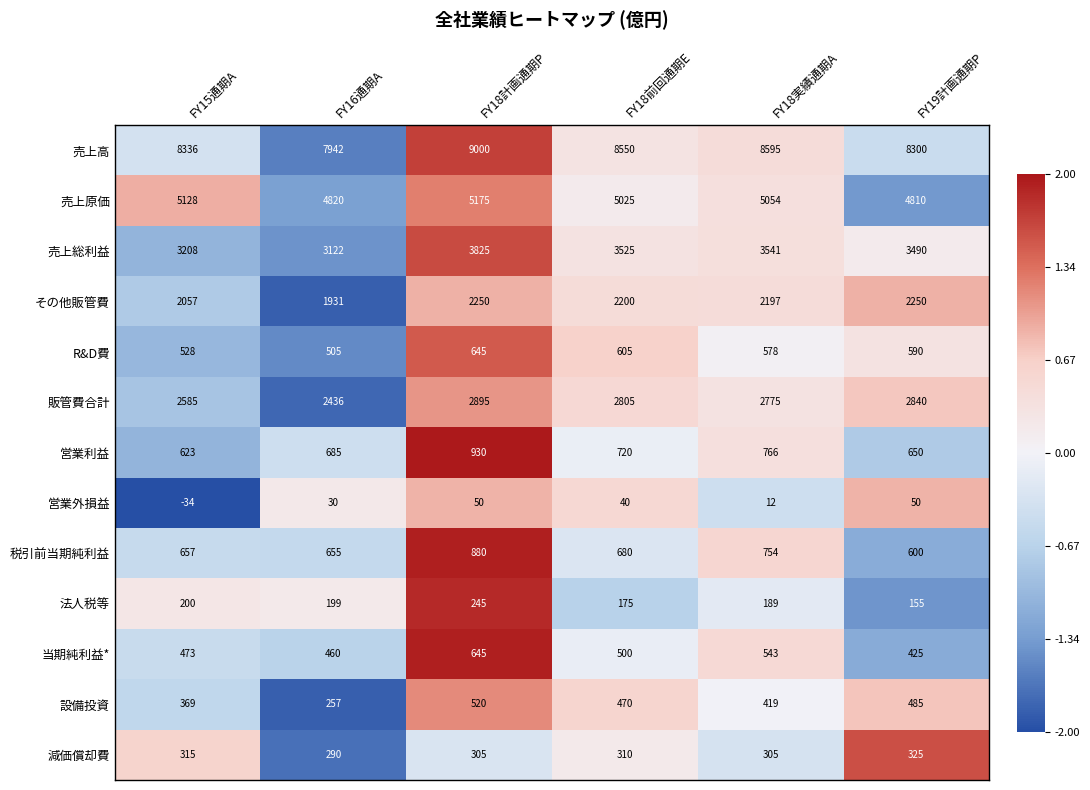

At which category is the sum across all series the highest?

FY18計画通期P